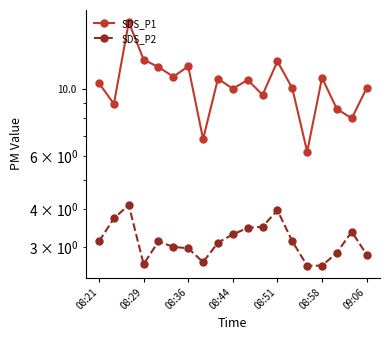

What is the average value of the SDS_P2 series?

3.2